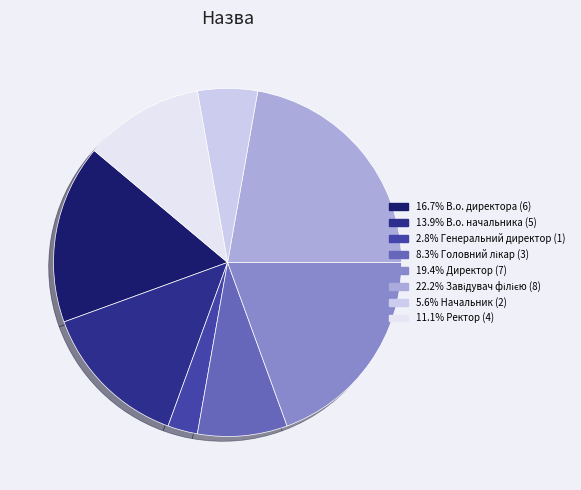

How many segments does this pie chart have?

8